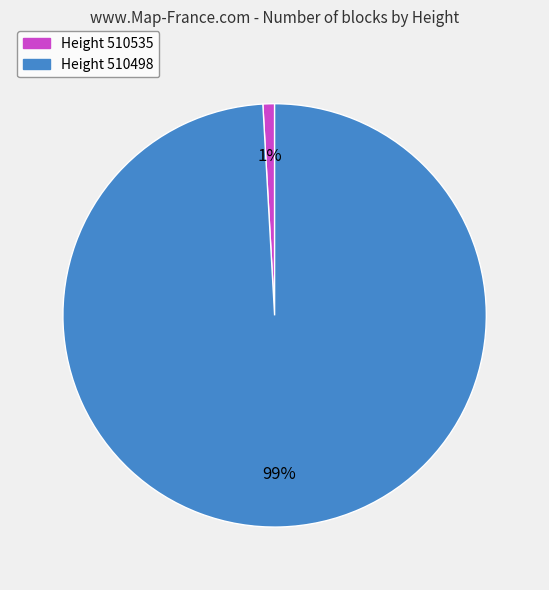

To the nearest percent, what is the difference between the largest and smallest slice percentages?

98%